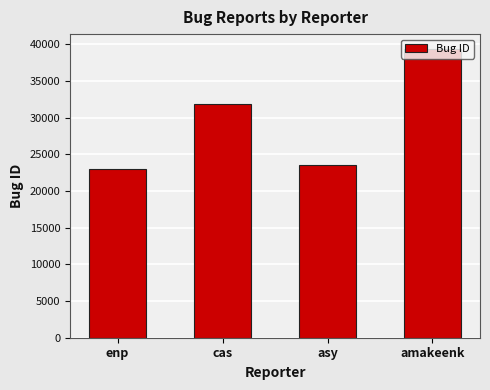

The chart shows a value of 23582 at asy. True or false?

True